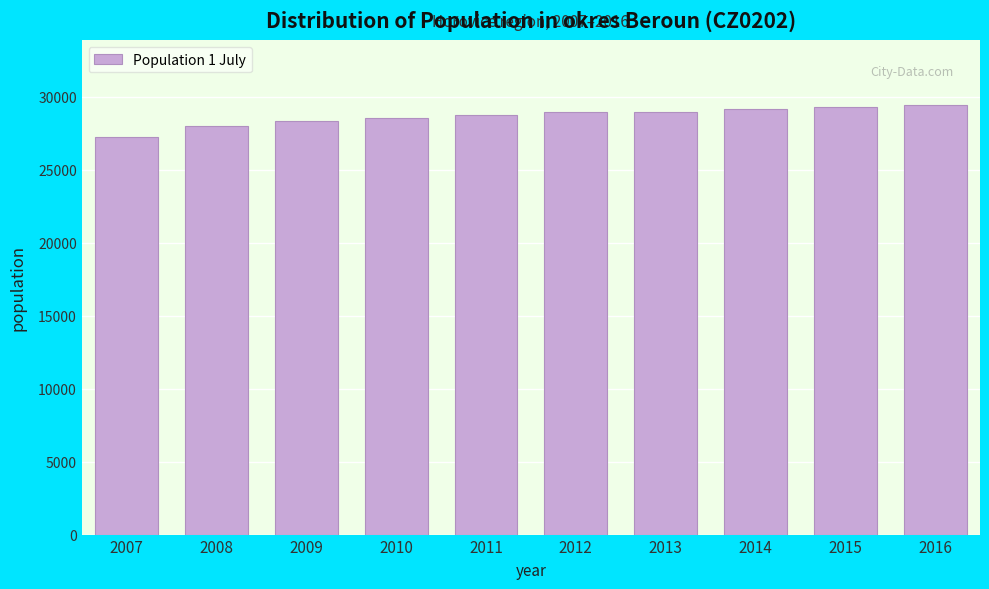

Which has a higher value, 2016 or 2008?

2016